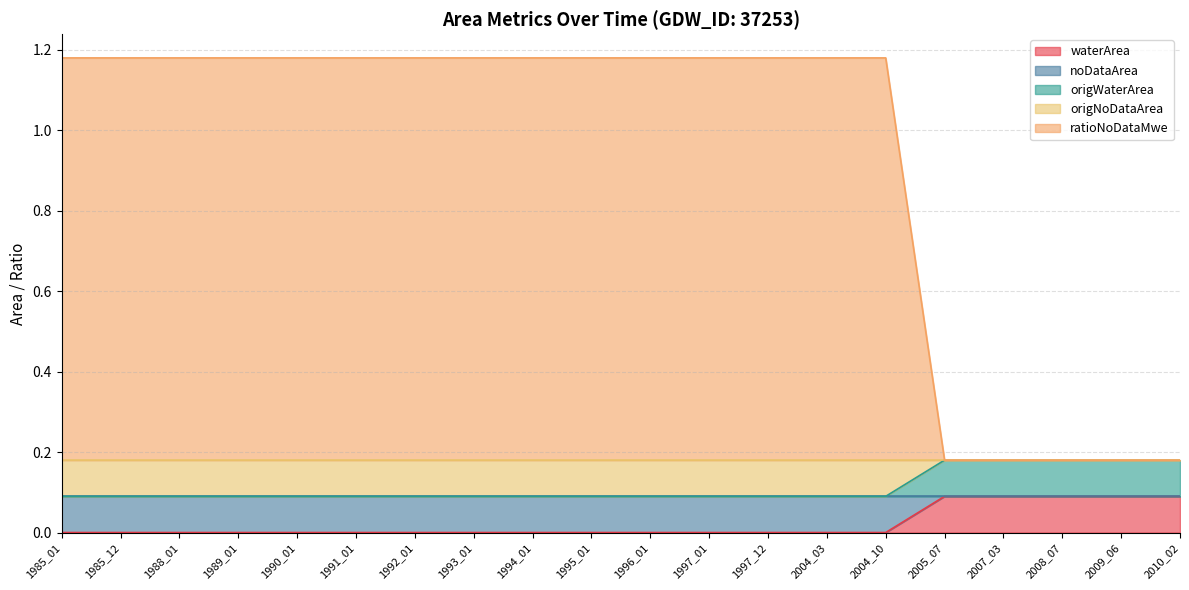

The value of noDataArea at 2004_10 is 0.1. True or false?

True